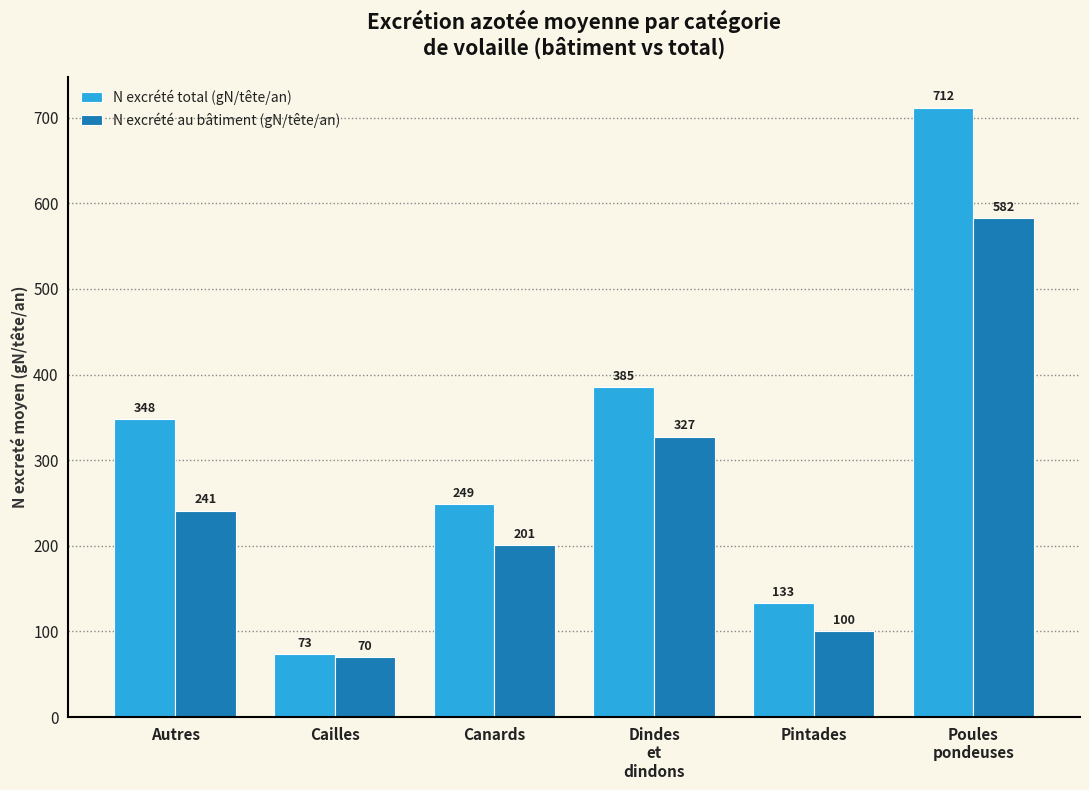

Which series has the widest spread of values?

N excrété total (gN/tête/an)